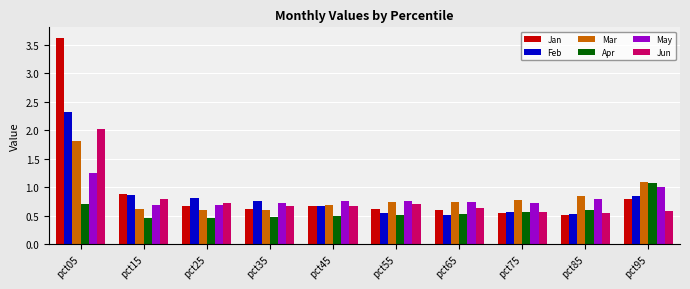

Which series has the largest range (max minus min)?

Jan